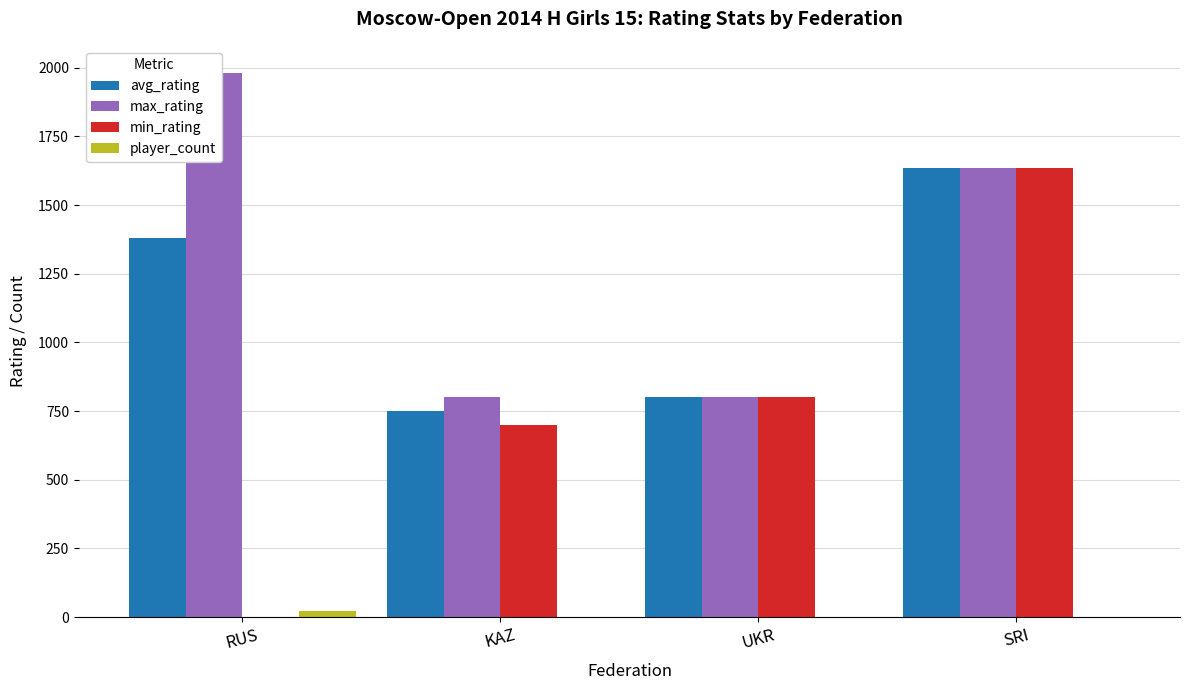

The avg_rating series shows 313 at KAZ. True or false?

False